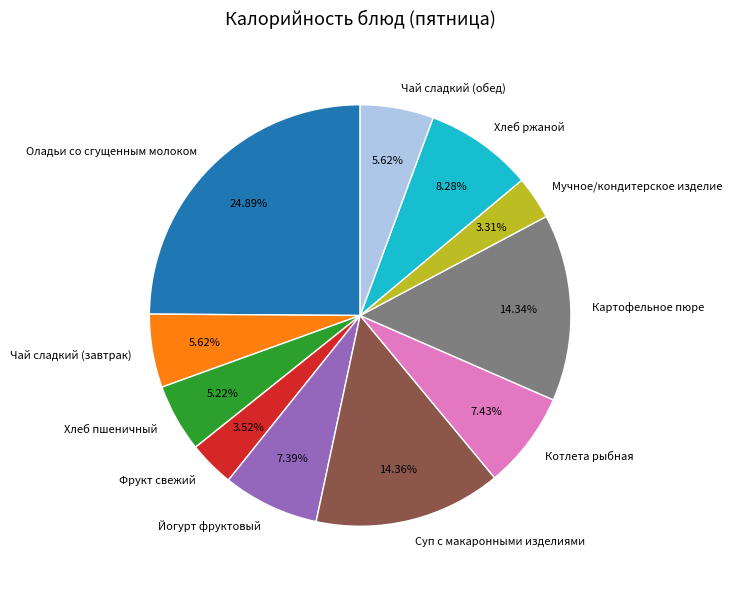

To the nearest percent, what is the difference between the Оладьи со сгущенным молоком and Чай сладкий (завтрак) slice percentages?

19%